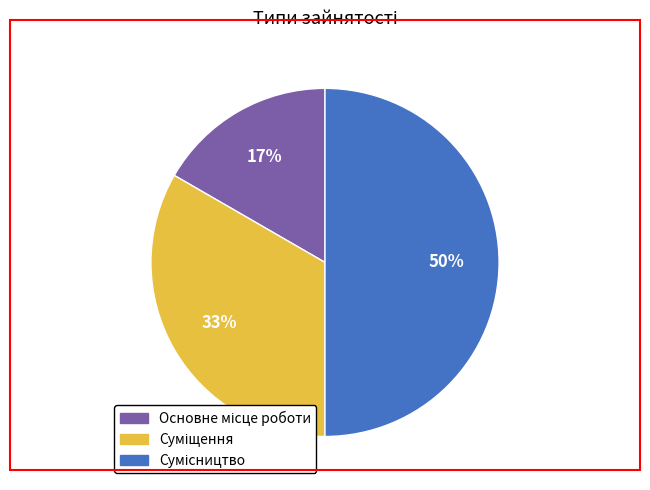

What percentage is NOT represented by Суміщення?

66.7%